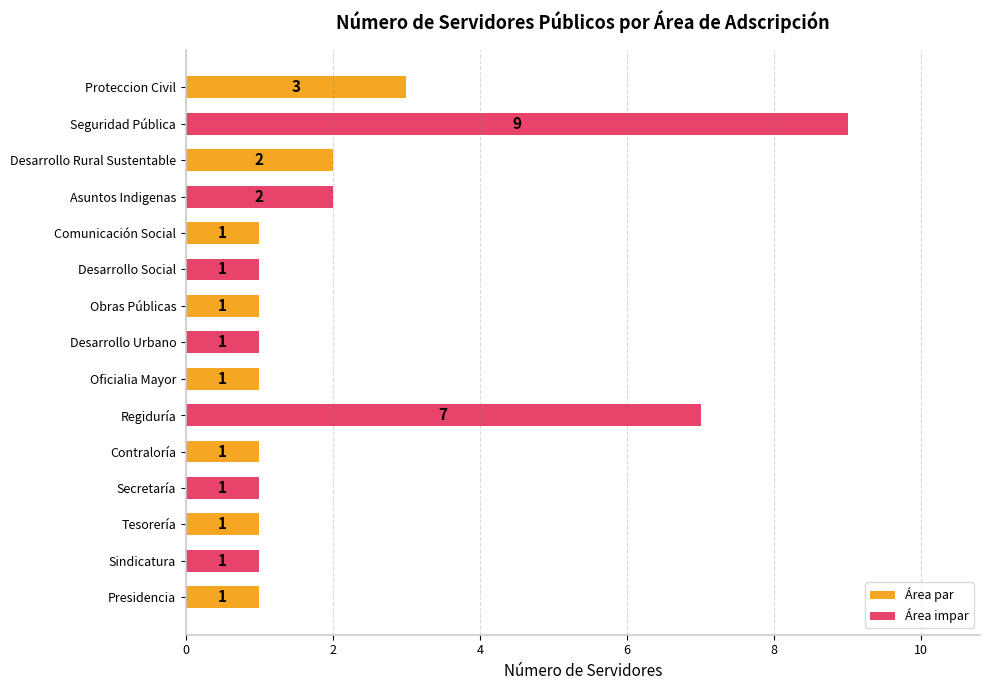

Reading bottom to top, list all the values displayed in this chart.

1	1	1	1	1	7	1	1	1	1	1	2	2	9	3